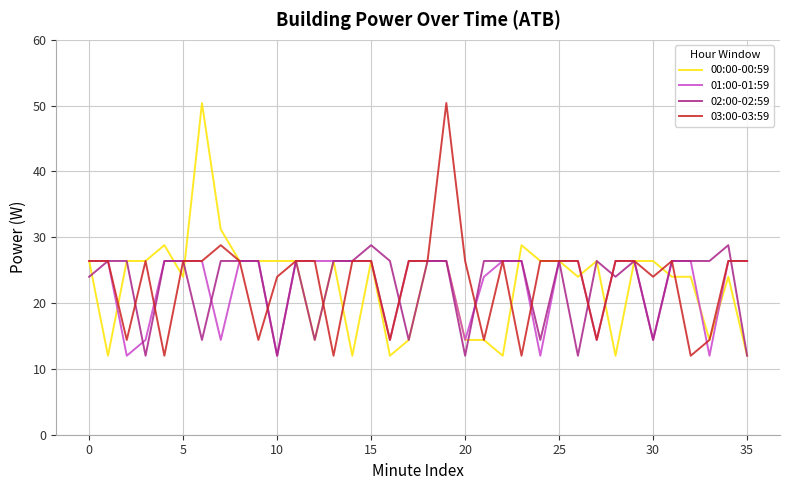

What is the maximum value for 03:00-03:59?

50.4